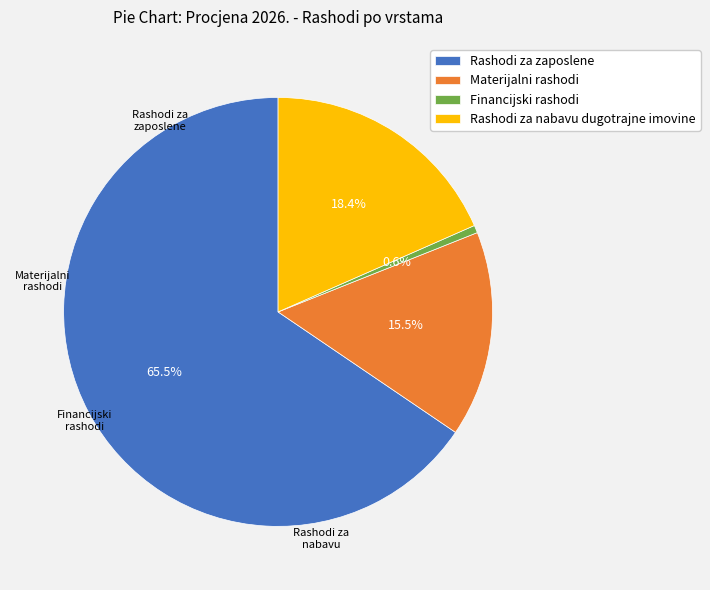

Count the number of slices in the pie.

4